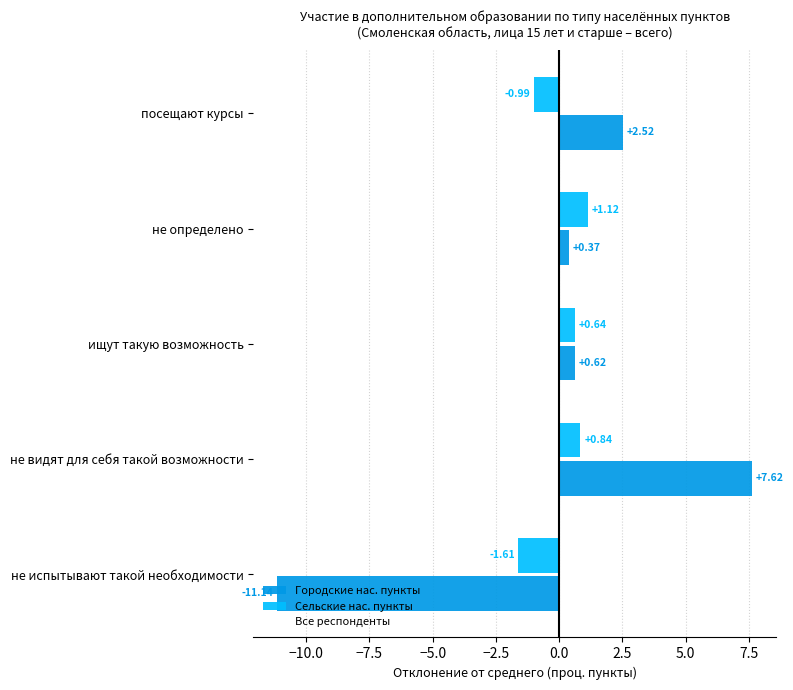

How many positive values does the Сельские нас. пункты series have?

3